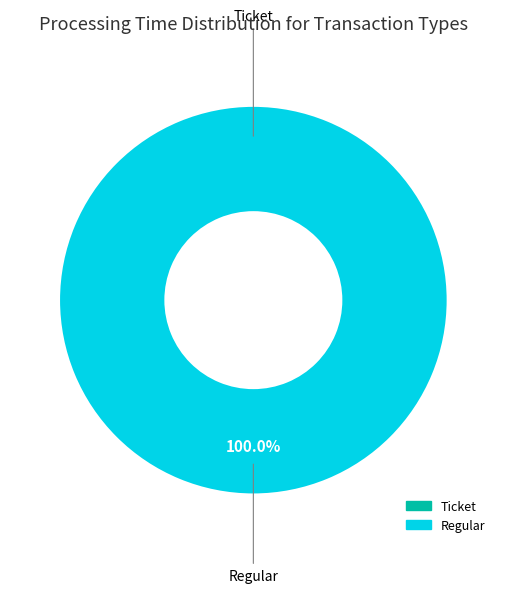

Which slice is the smallest?

Ticket